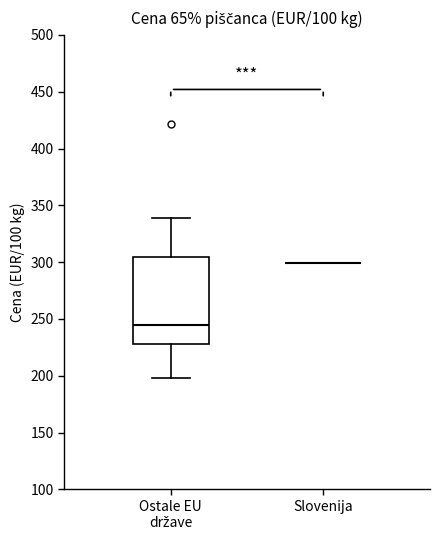

Reading left to right, transcribe this box plot: for each box, give where its median line is, the range the box spans, and where its two whiskers end, as read against the y-axis. The values are not printed on the chart, so give them approximately, as read against the axis.

Ostale EU države: median 245, box 230 to 305, whiskers 200 to 340
Slovenija: box collapsed to a line at 300, whiskers 300 to 300